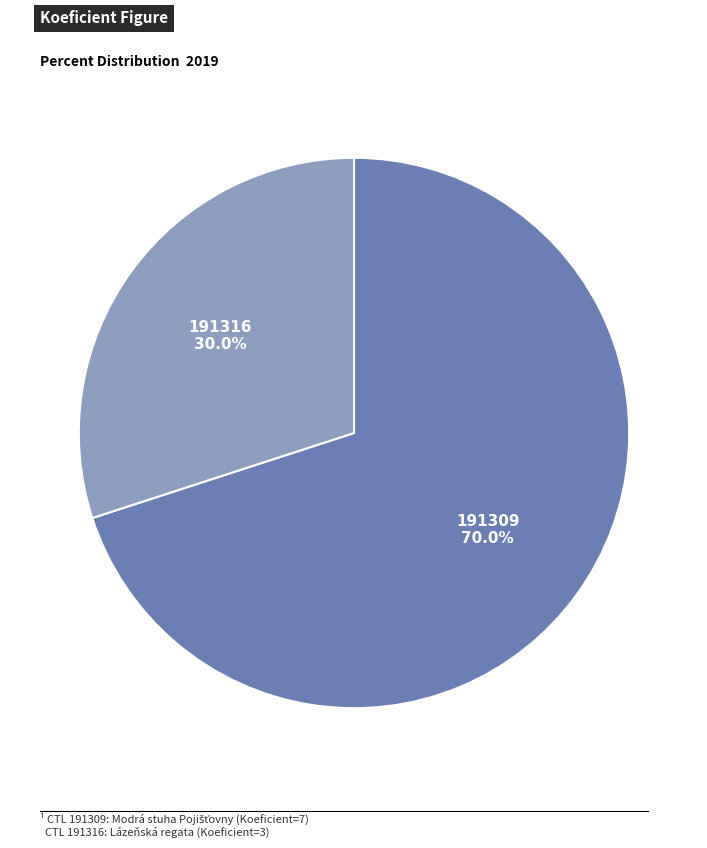

What percentage is the 191309 slice, to the nearest percent?

70%